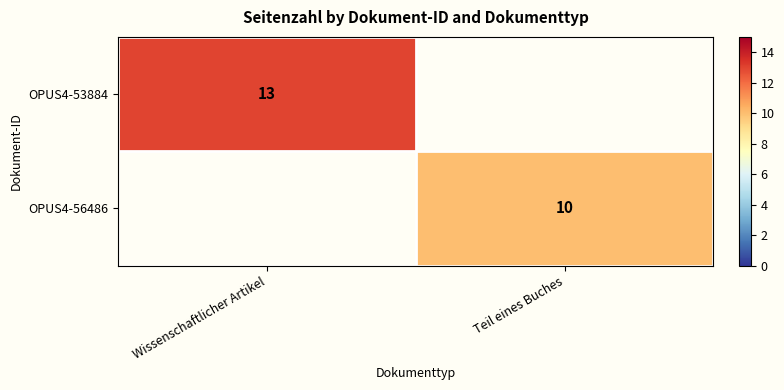

The value of OPUS4-53884 at Wissenschaftlicher Artikel is 13. True or false?

True